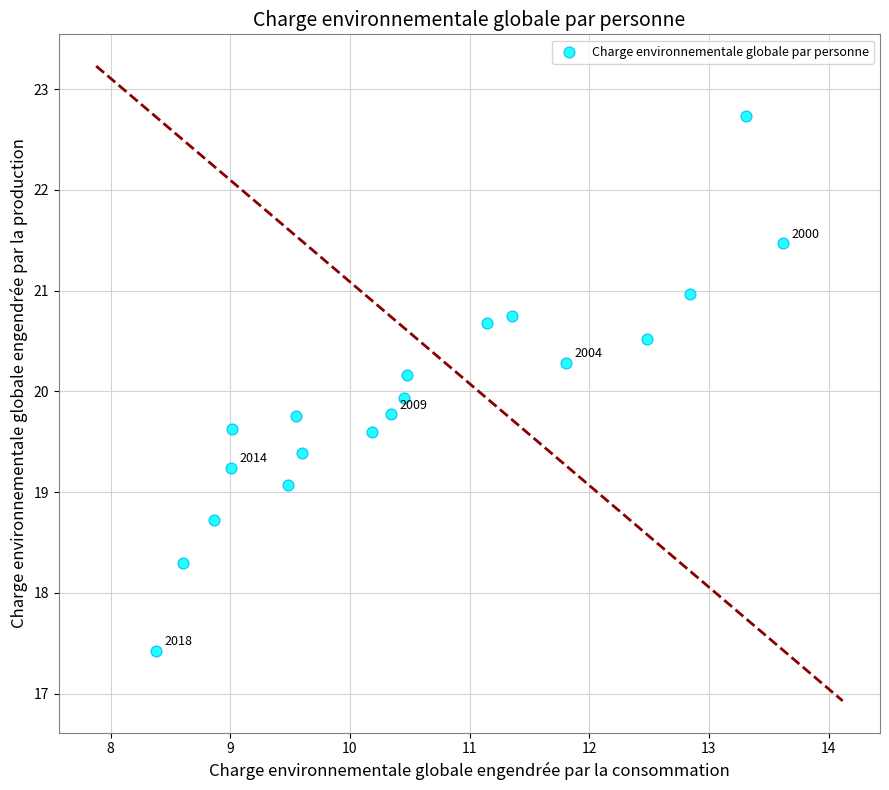

What is the range of Y values (max minus min)?

5.3